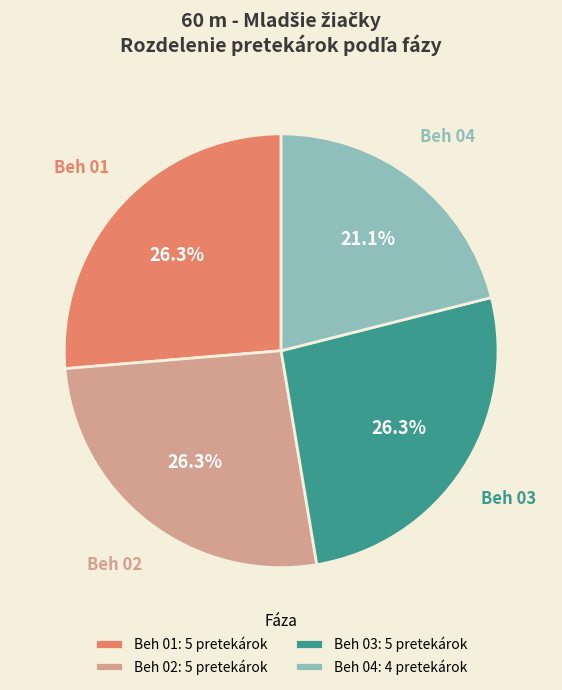

To the nearest percent, what percentage of the pie is Beh 02?

26%